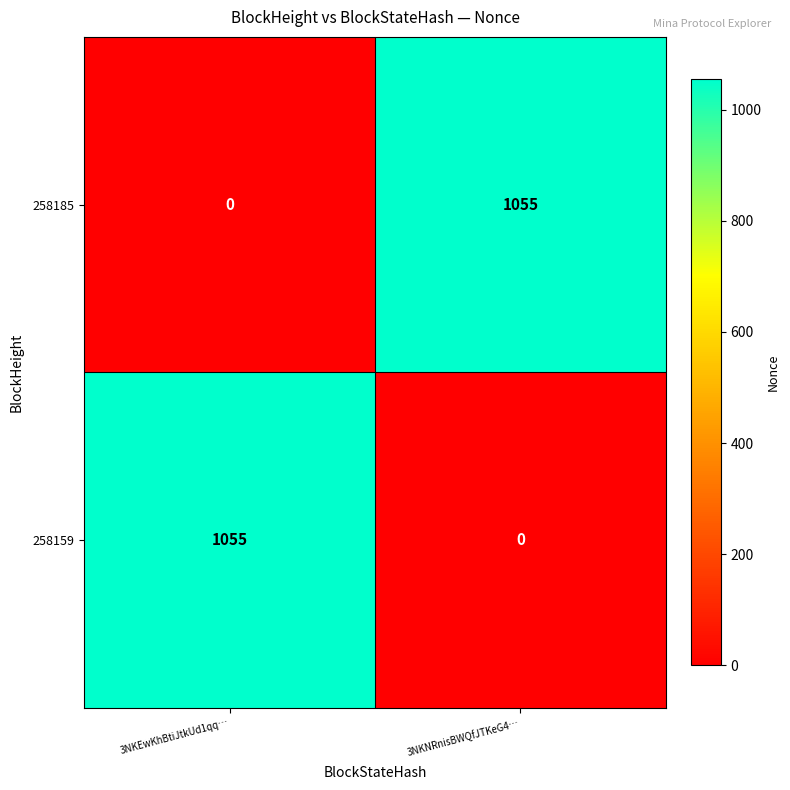

What is the difference between the highest and lowest values at 3NKNRnisBWQfJTKeG4…?

1055